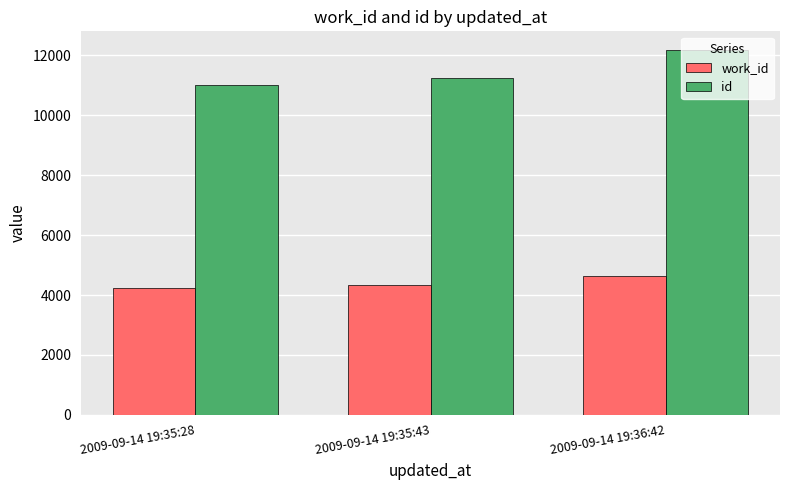

What is the difference between the highest and lowest values at 2009-09-14 19:35:43?

6941